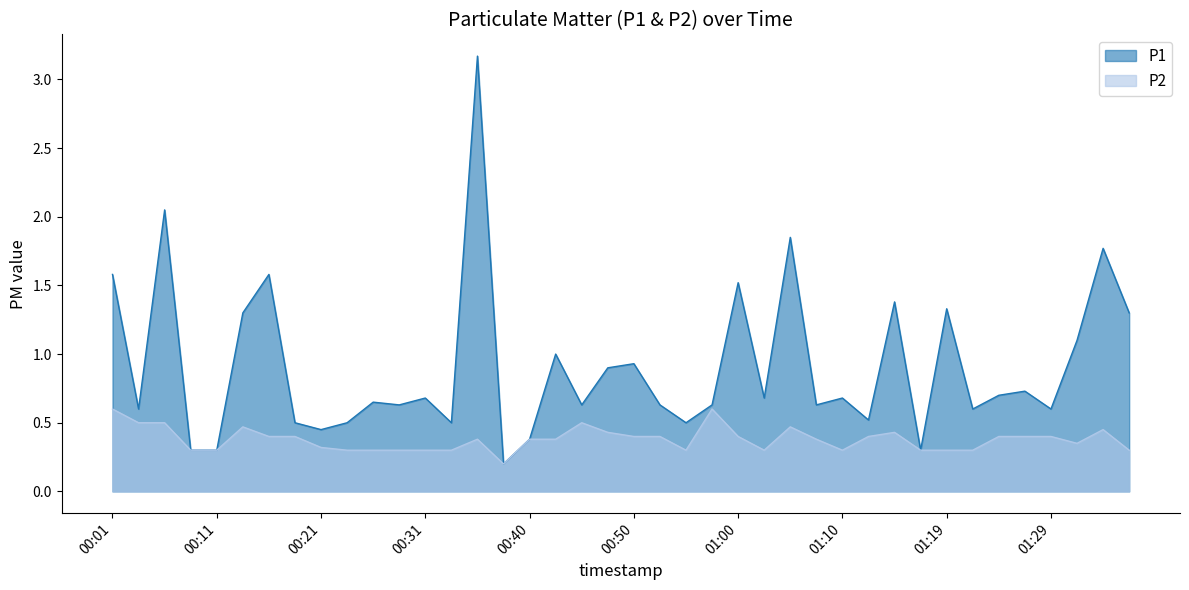

Rank the series at 00:09 from lowest to highest value.

P1, P2